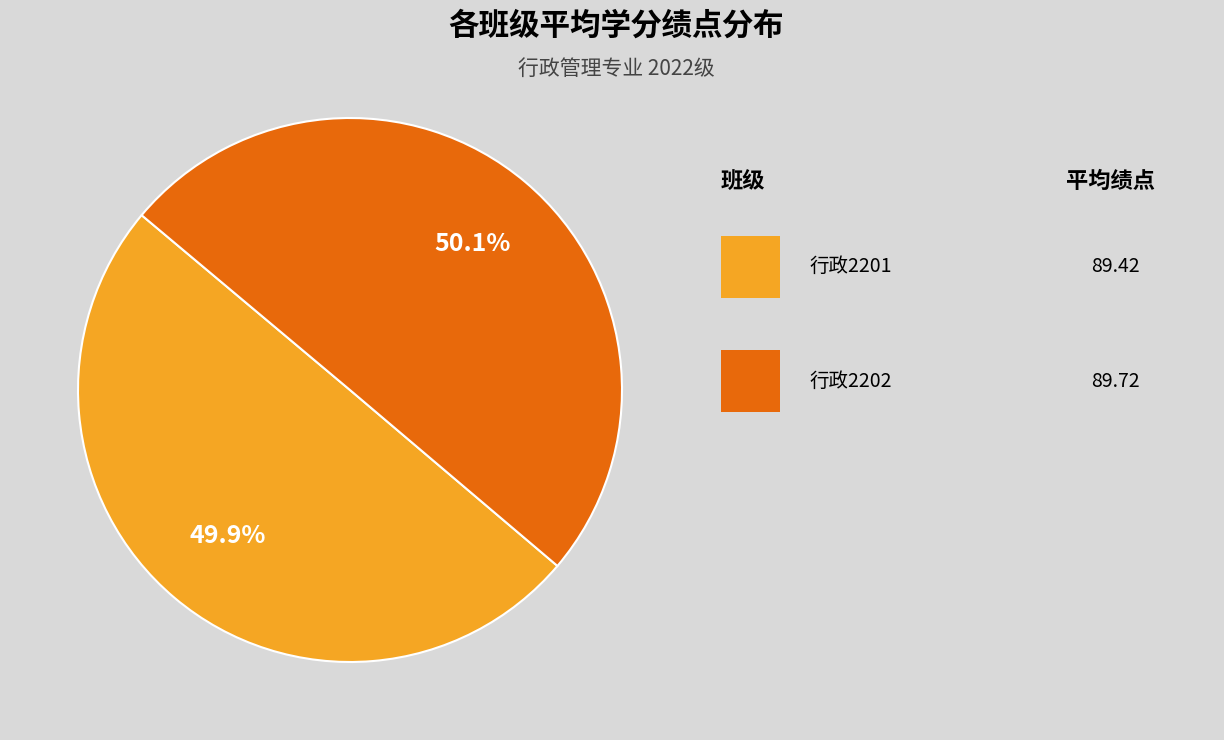

Is there any slice that represents more than half of the pie?

Yes